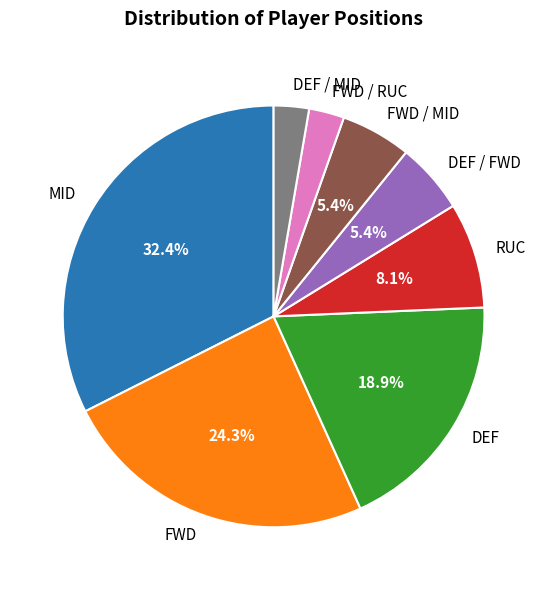

True or false: FWD / MID accounts for 12% of the total.

False